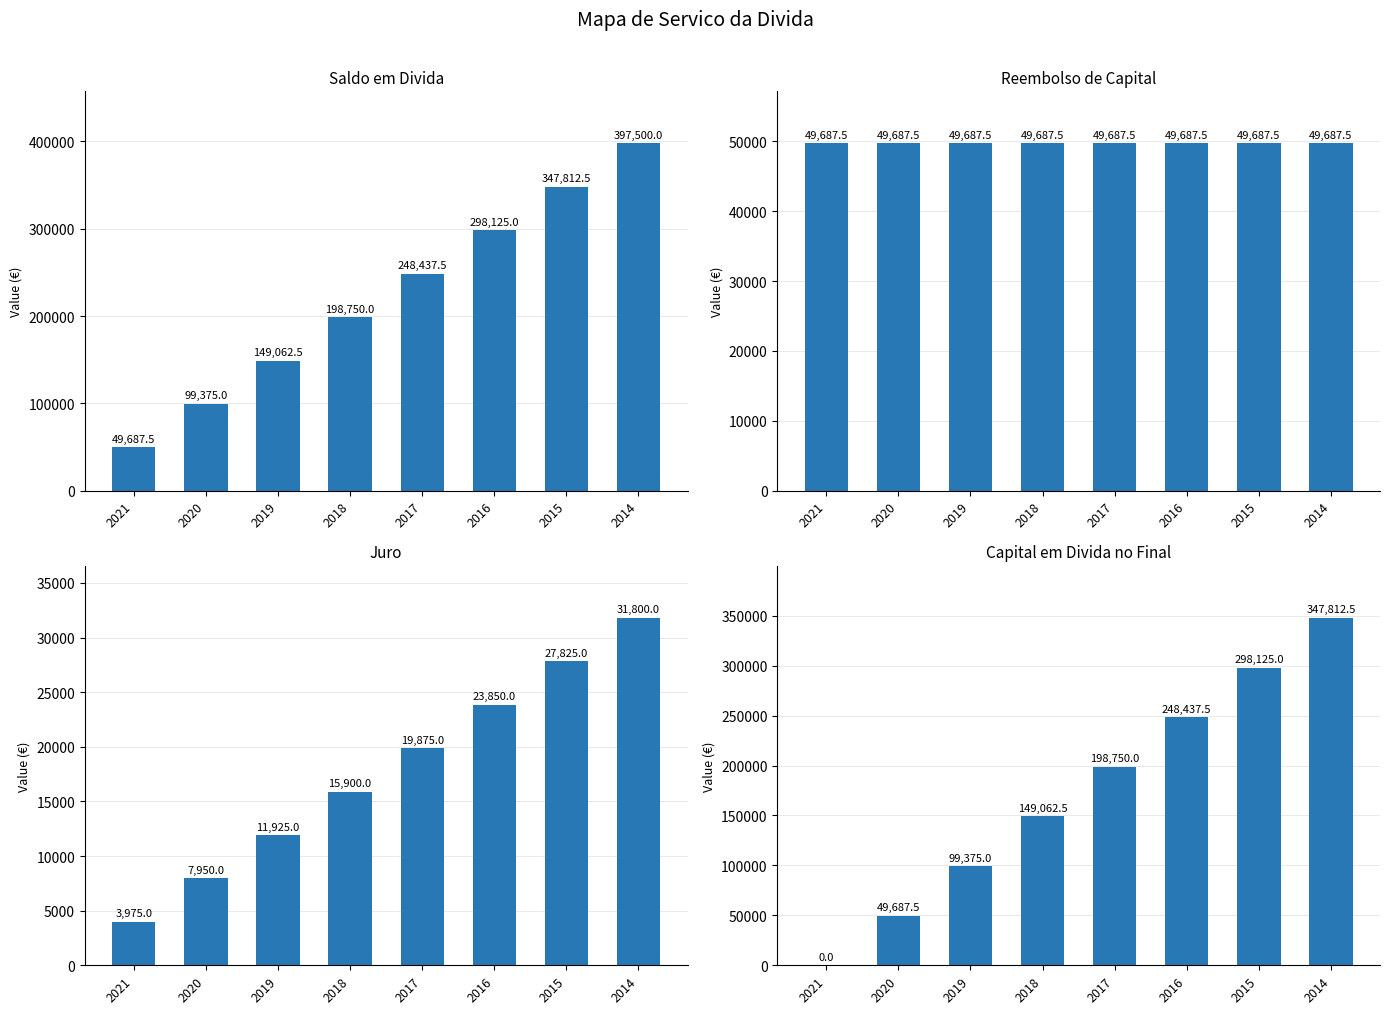

How many bars are there in total?

32